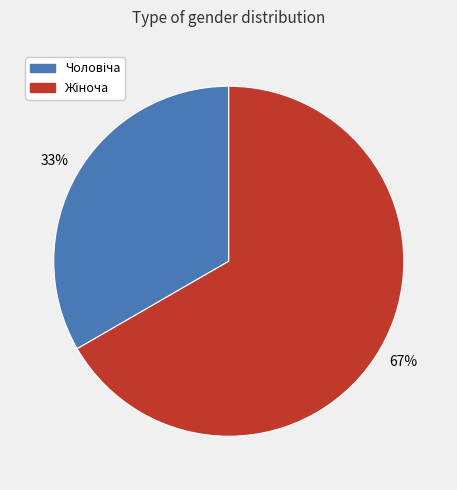

To the nearest percent, what is the average slice percentage?

50%